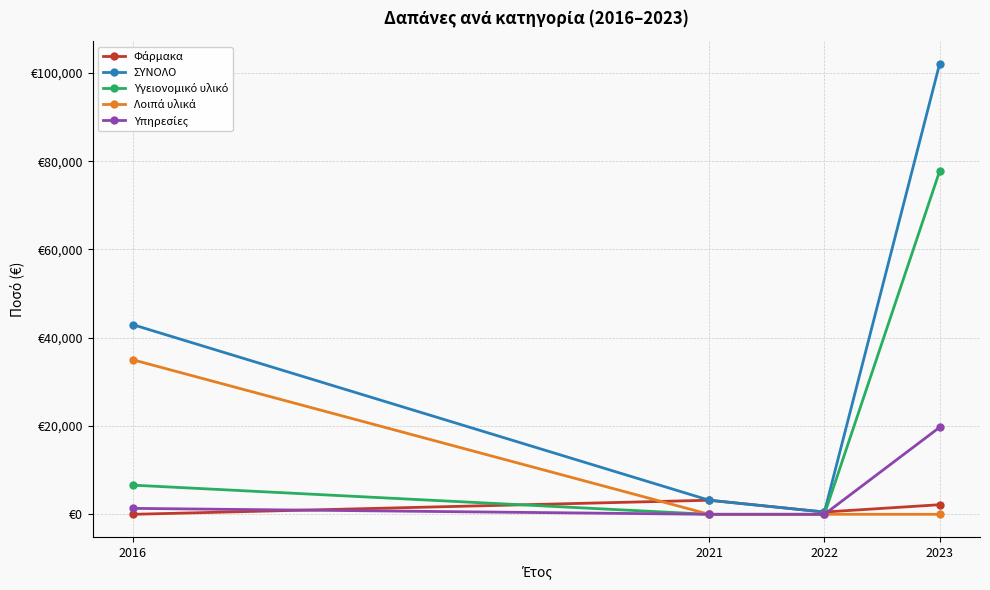

Does the chart have visible grid lines?

Yes